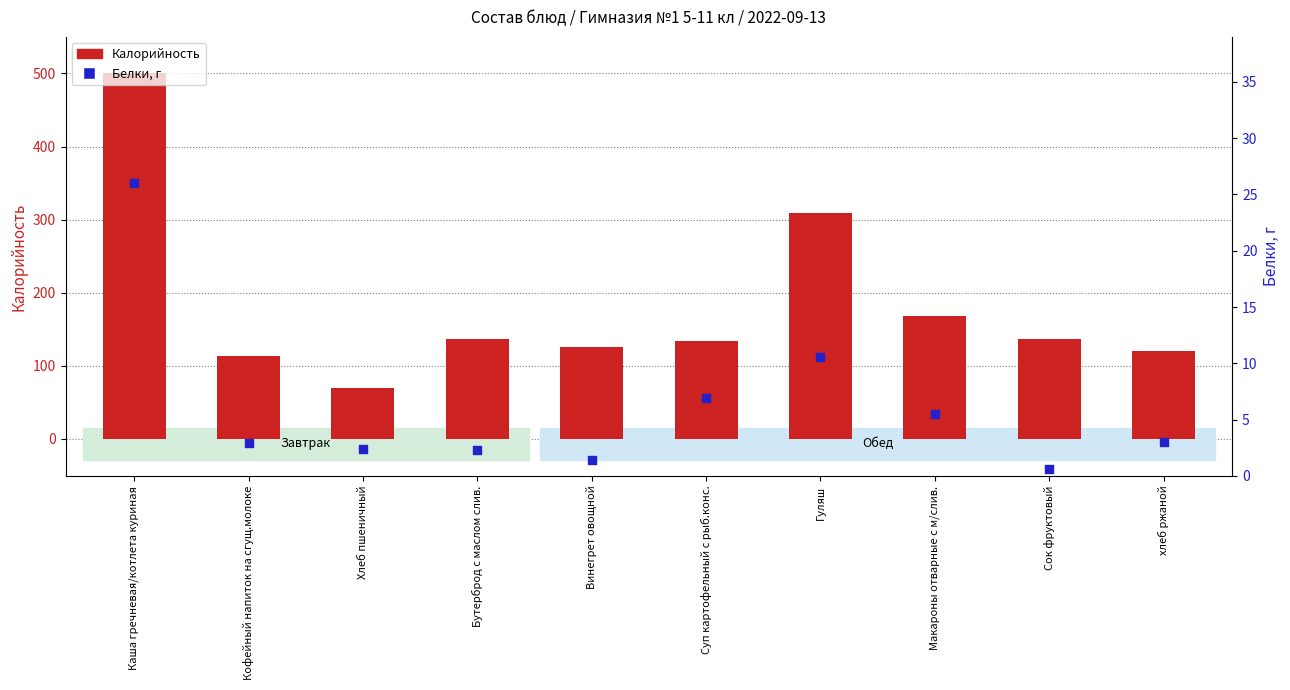

Which series has the largest Y range (max minus min)?

Калорийность